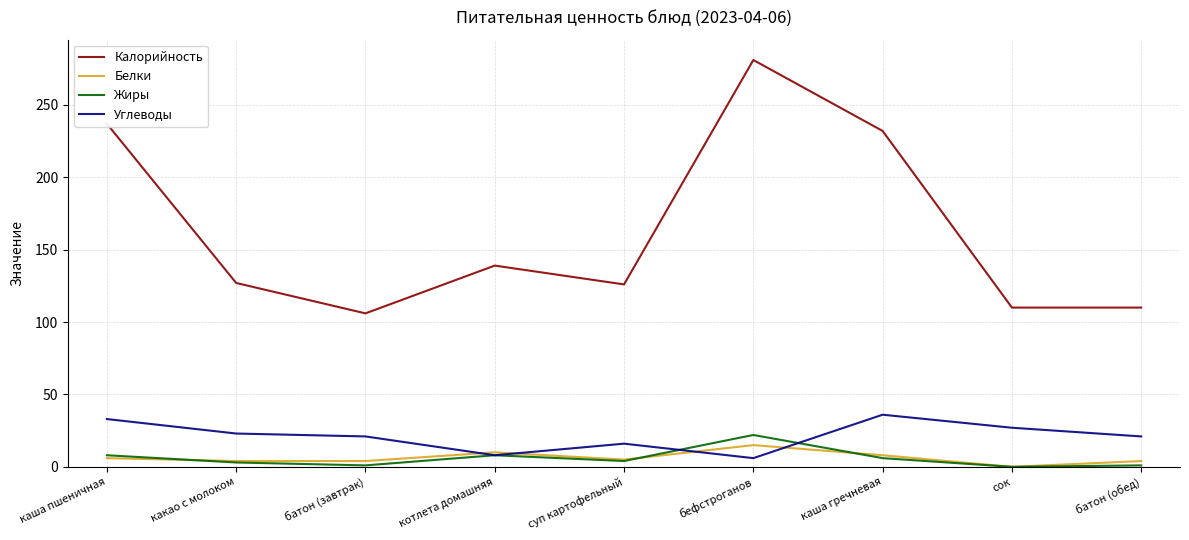

List the series in order of their peak value, highest first.

Калорийность, Углеводы, Жиры, Белки